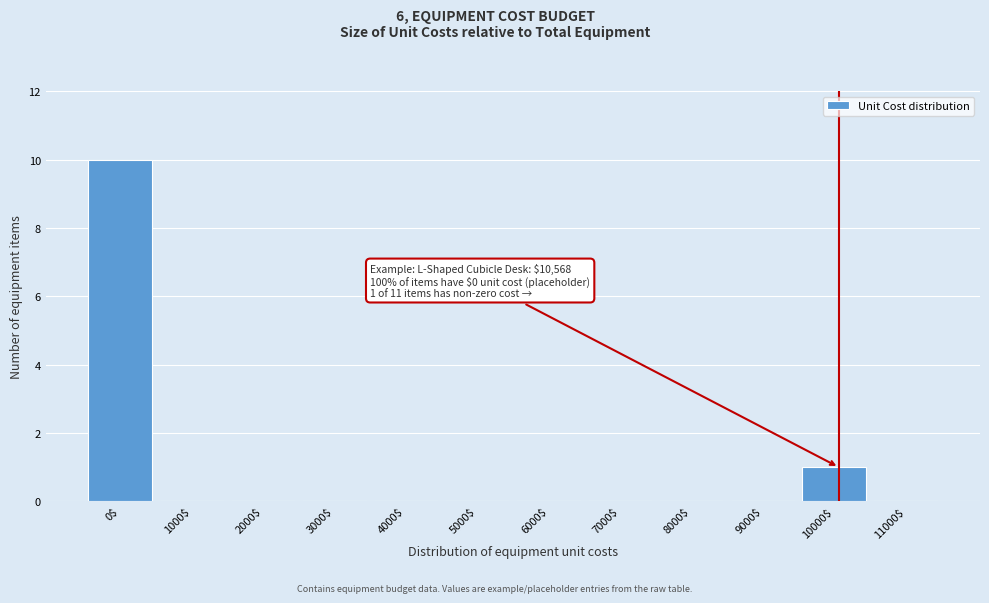

Where is the data nearest to the value 5?

10000$